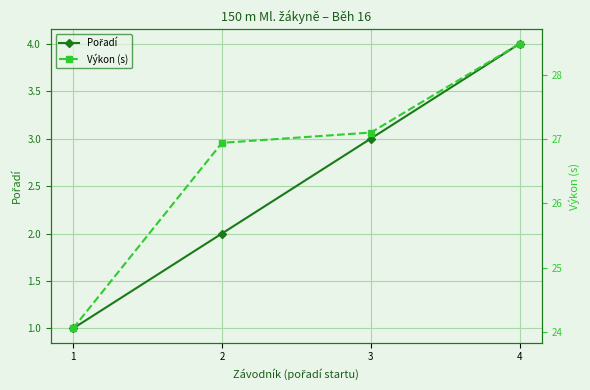

What is the greatest value displayed?

28.5